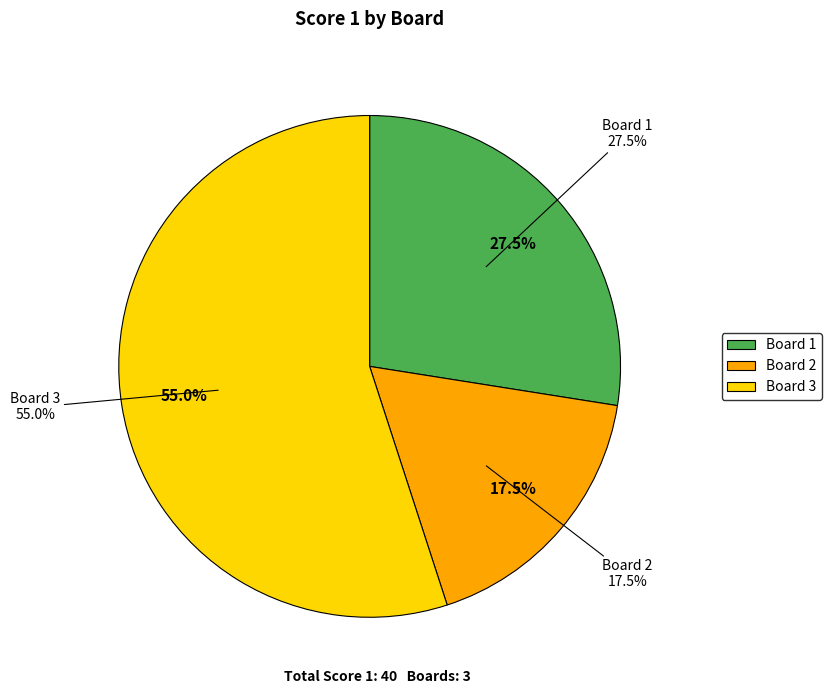

To the nearest percent, what percentage of the pie is Board 3?

55%